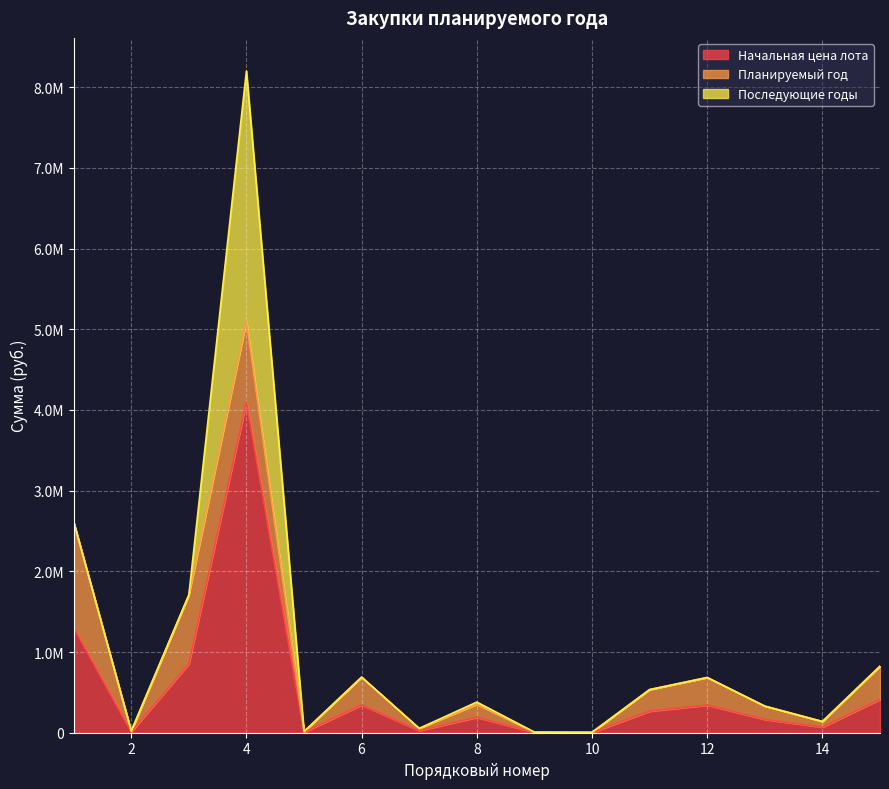

List the series in order of their peak value, highest first.

Начальная цена лота, Последующие годы, Планируемый год